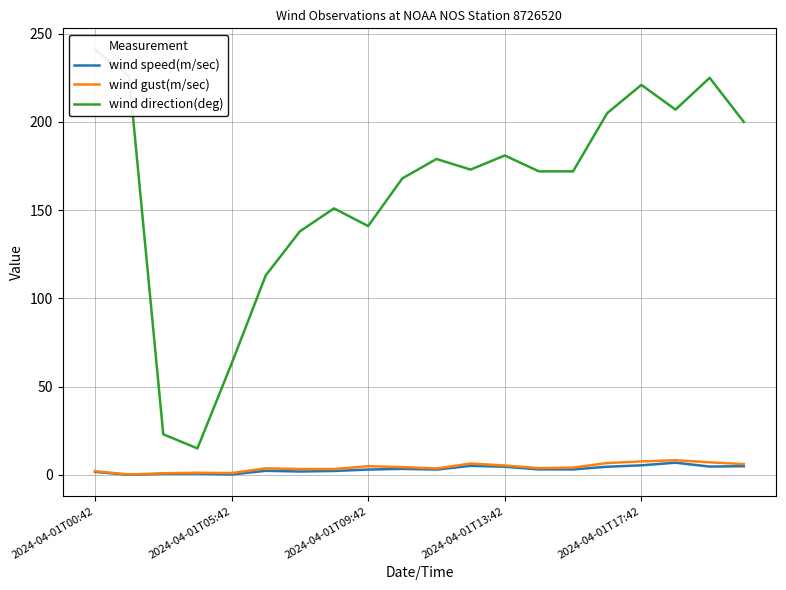

What is the total value across all series at 11?

184.5